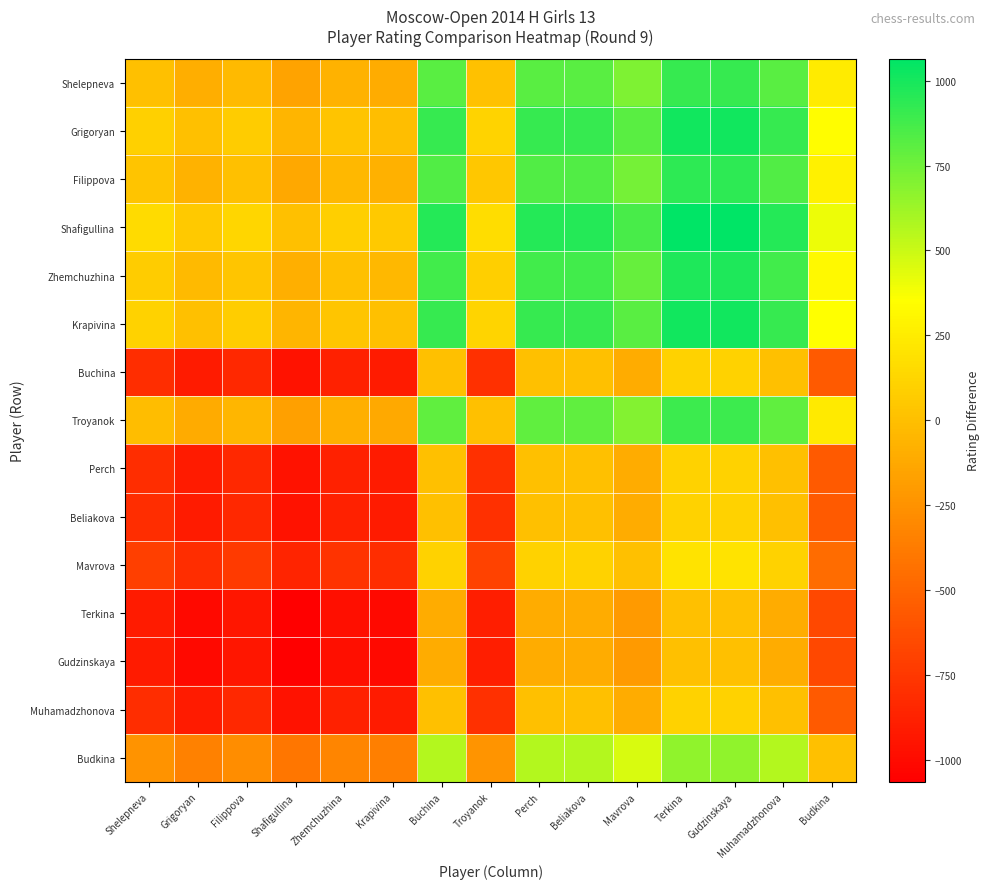

Rank the series by their maximum value, from lowest to highest.

Terkina, Gudzinskaya, Buchina, Perch, Beliakova, Muhamadzhonova, Mavrova, Budkina, Troyanok, Shelepneva, Filippova, Zhemchuzhina, Grigoryan, Krapivina, Shafigullina